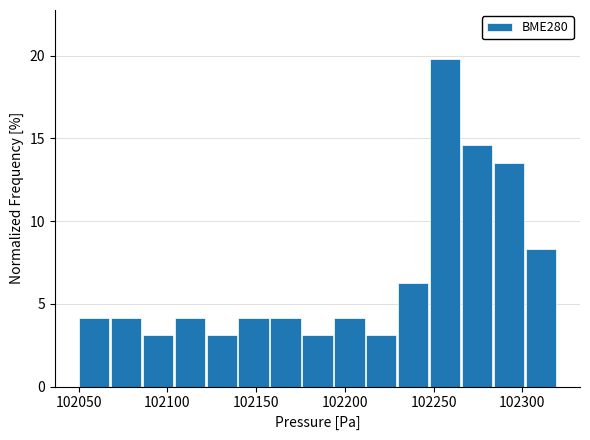

Read against the x-axis, roughly where is the centre of the tallest bar?

102255